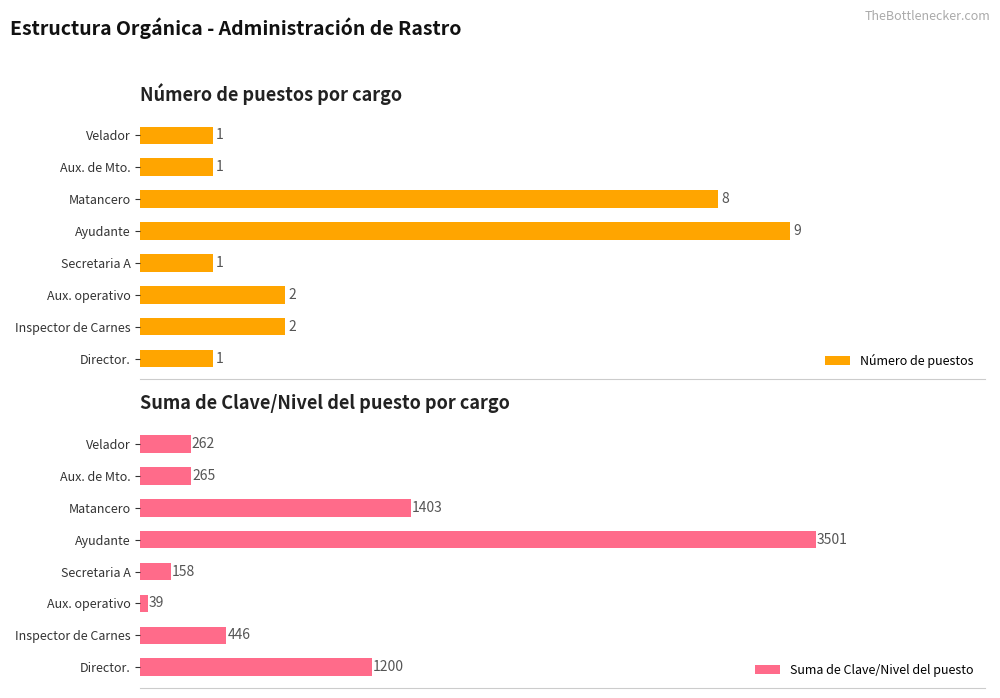

Reading left to right, transcribe all the data shown in this chart.

Número de puestos: 1	2	2	1	9	8	1	1
Suma de Clave/Nivel del puesto: 1200	446	39	158	3501	1403	265	262